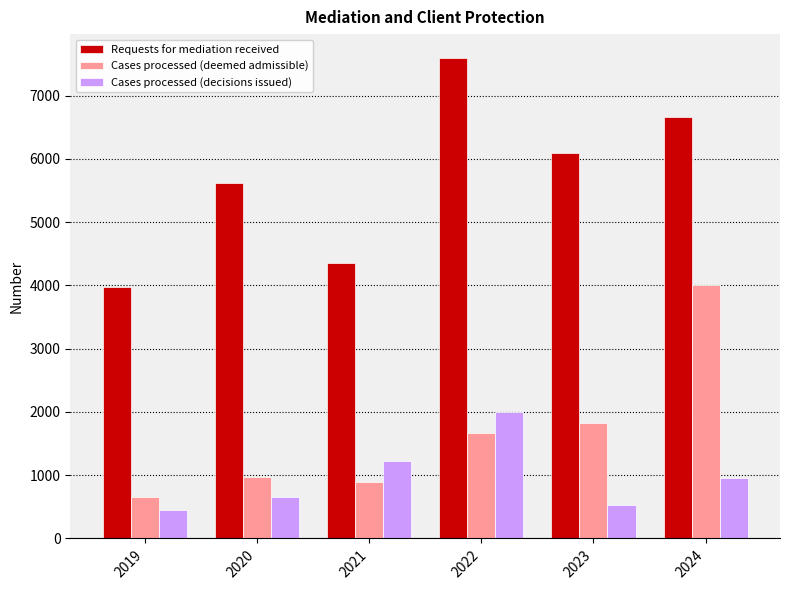

The Cases processed (decisions issued) series shows 950 at 2020. True or false?

False